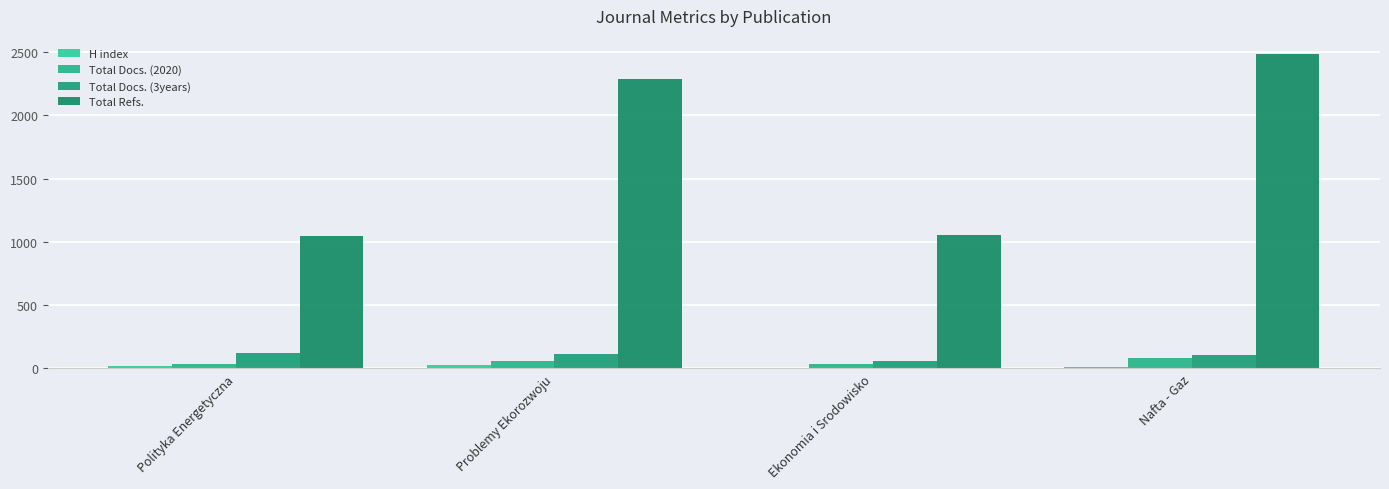

Are the bars horizontal?

No